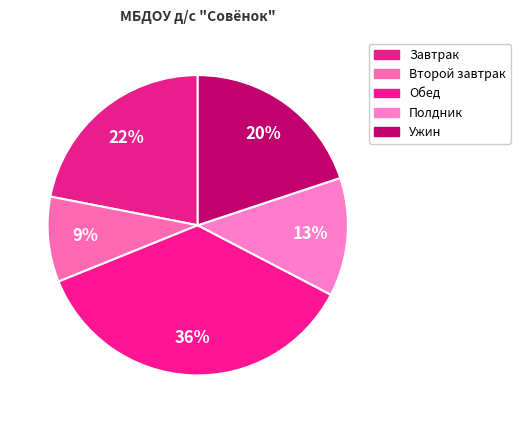

How many slices are in this pie chart?

5